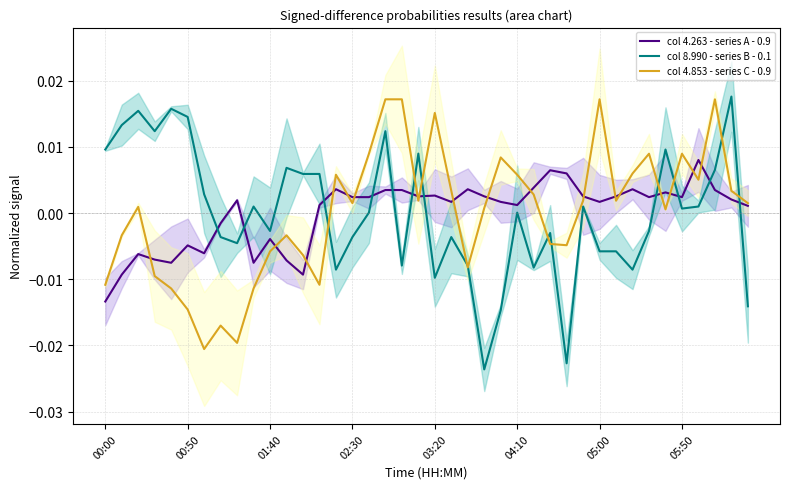

At which category is the sum across all series the highest?

17